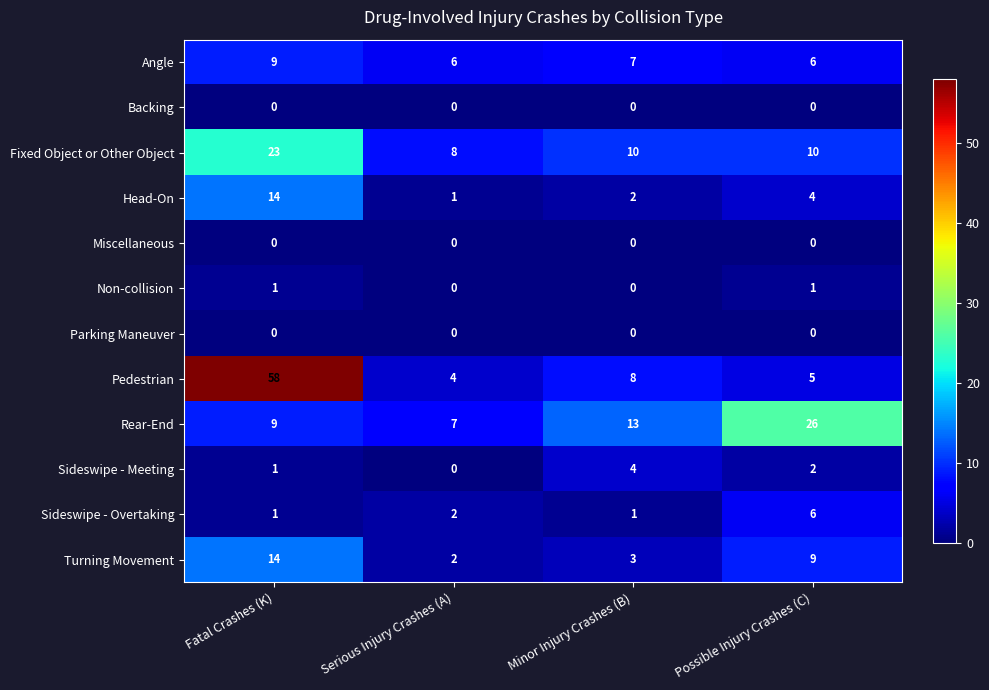

The Angle series shows 3 at Possible Injury Crashes (C). True or false?

False